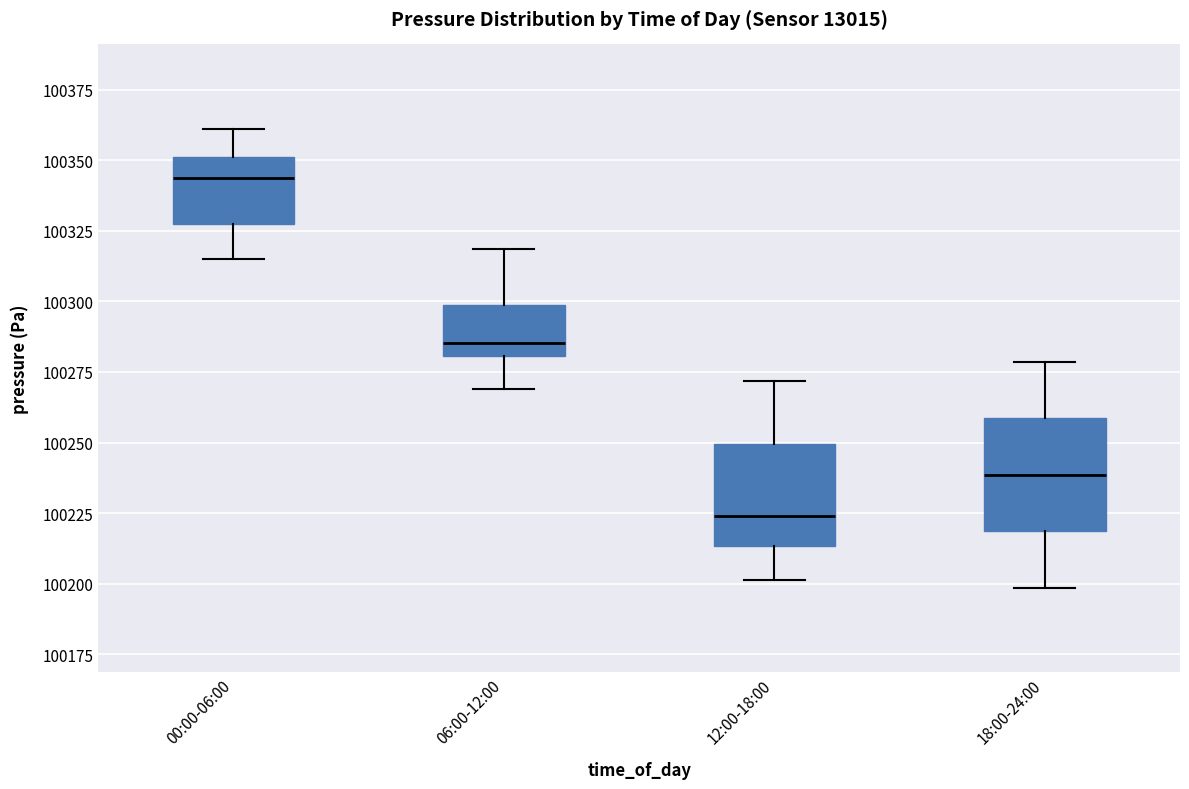

Reading left to right, read every box against the y-axis: the position of its median line, the range the box covers, and the ends of its whiskers. The values are not printed on the chart, so give them approximately, as read against the axis.

00:00-06:00: median 100345, box 100325 to 100350, whiskers 100315 to 100360
06:00-12:00: median 100285, box 100280 to 100300, whiskers 100270 to 100320
12:00-18:00: median 100225, box 100215 to 100250, whiskers 100200 to 100270
18:00-24:00: median 100240, box 100220 to 100260, whiskers 100200 to 100280